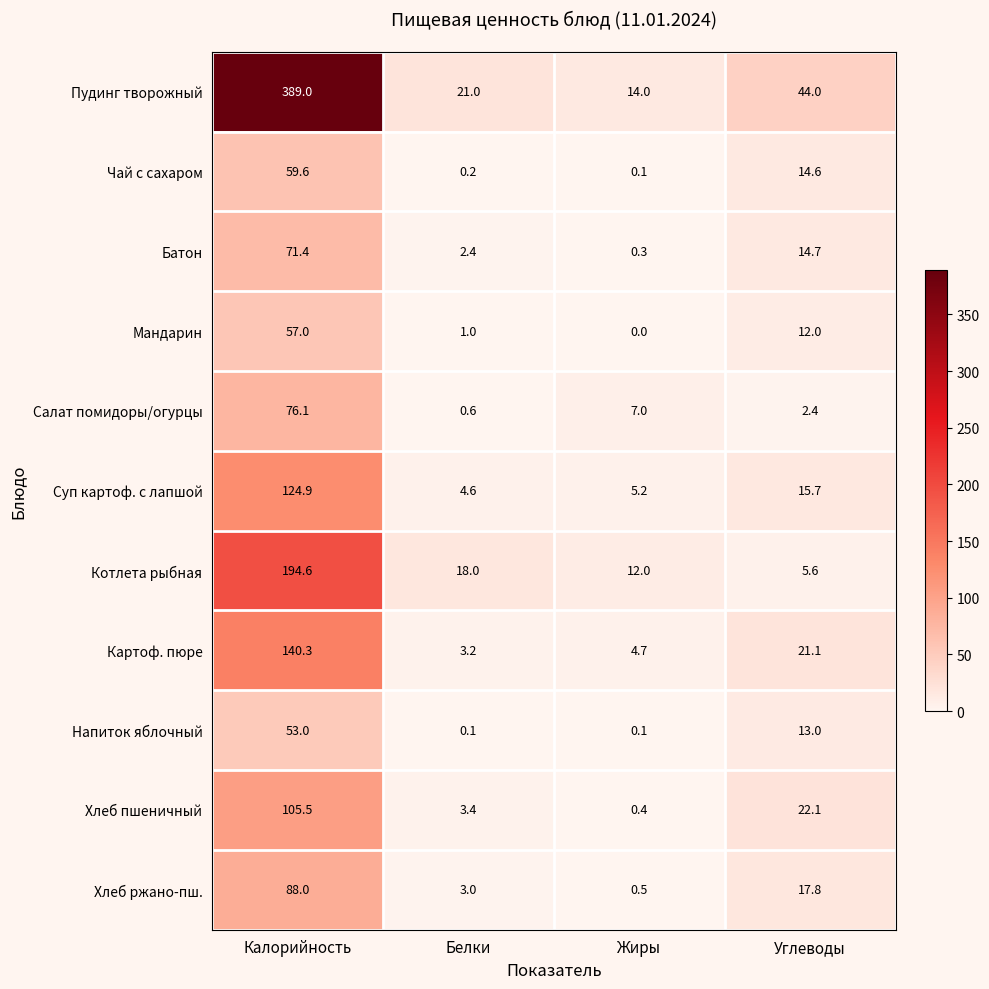

At which label is Чай с сахаром closest to 29?

Углеводы